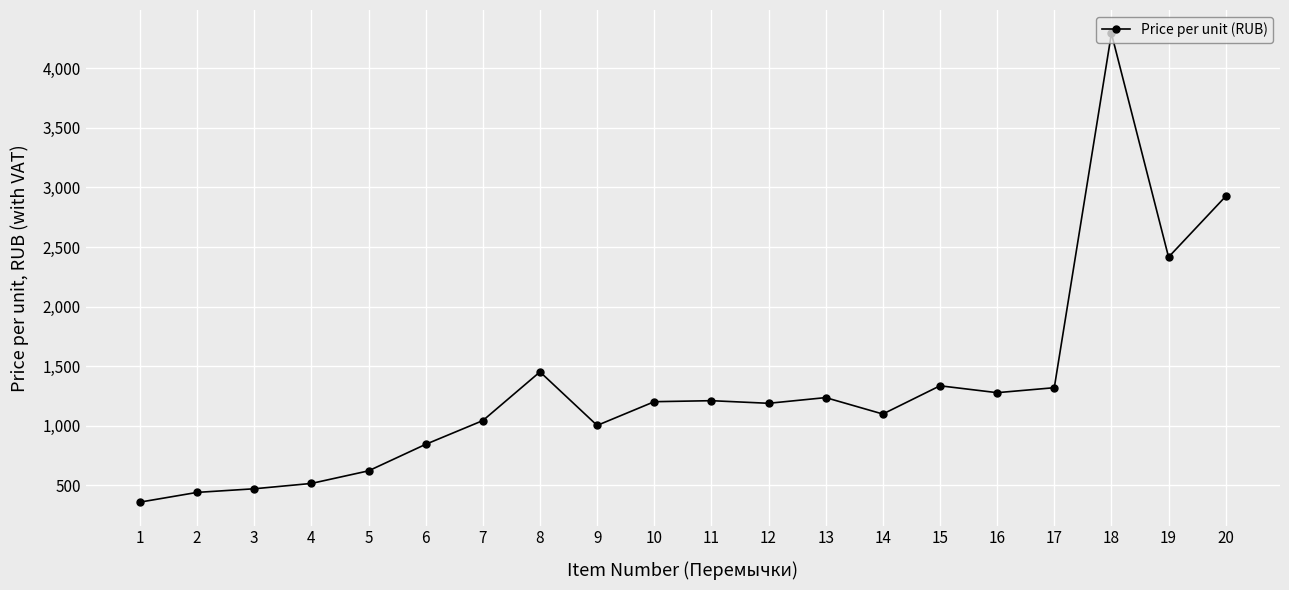

What is the difference between the second highest and second lowest values?

2485.7